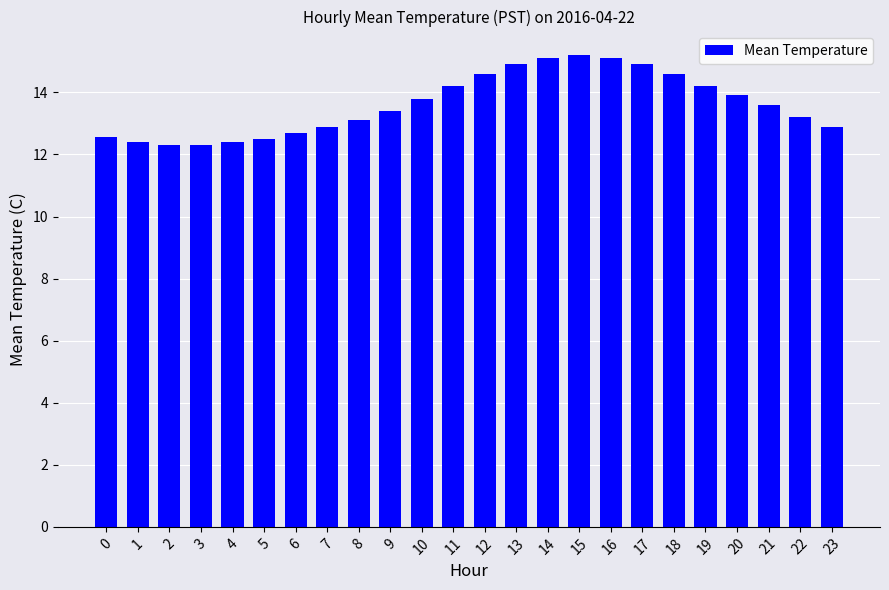

What is the difference between the second highest and second lowest values?

2.8